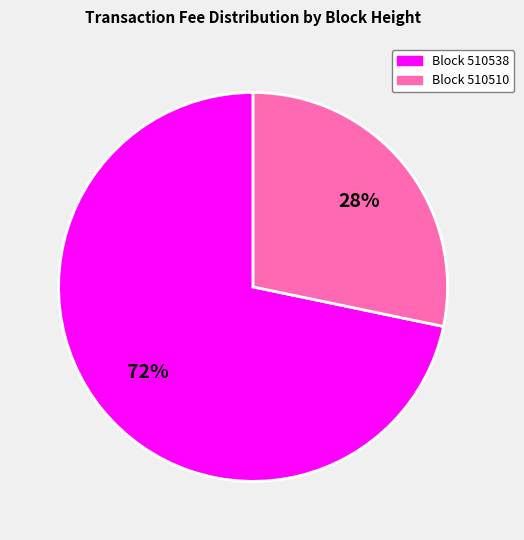

To the nearest percent, what is the average slice percentage?

50%